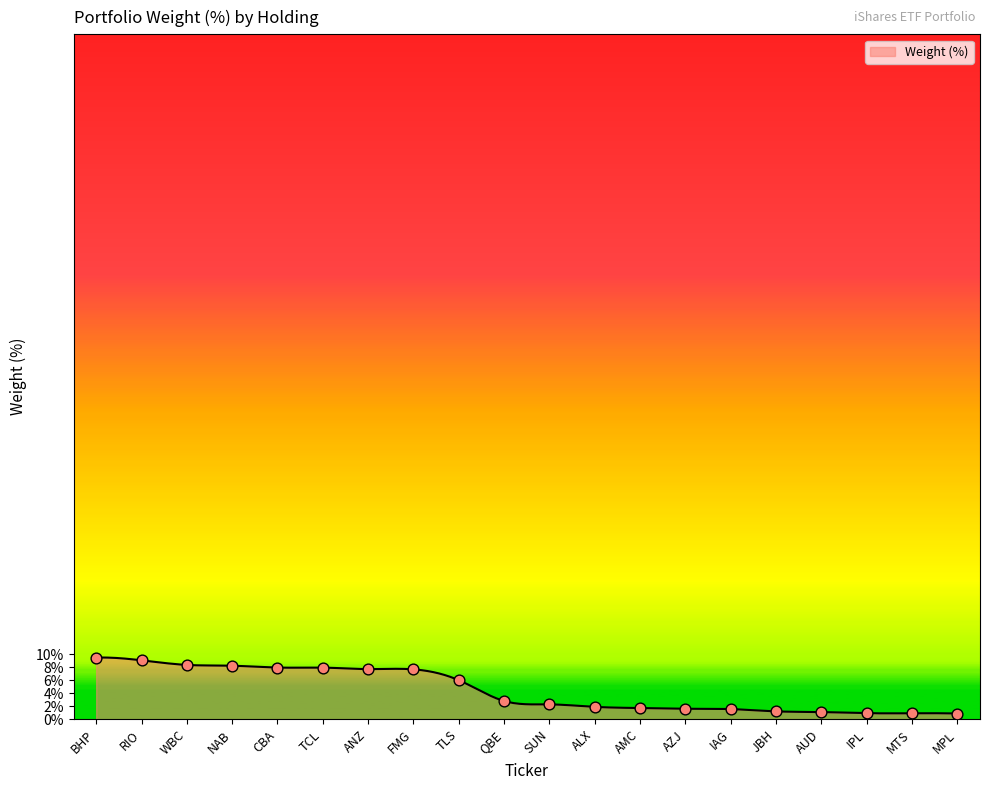

Between IAG and AZJ, which is larger?

AZJ